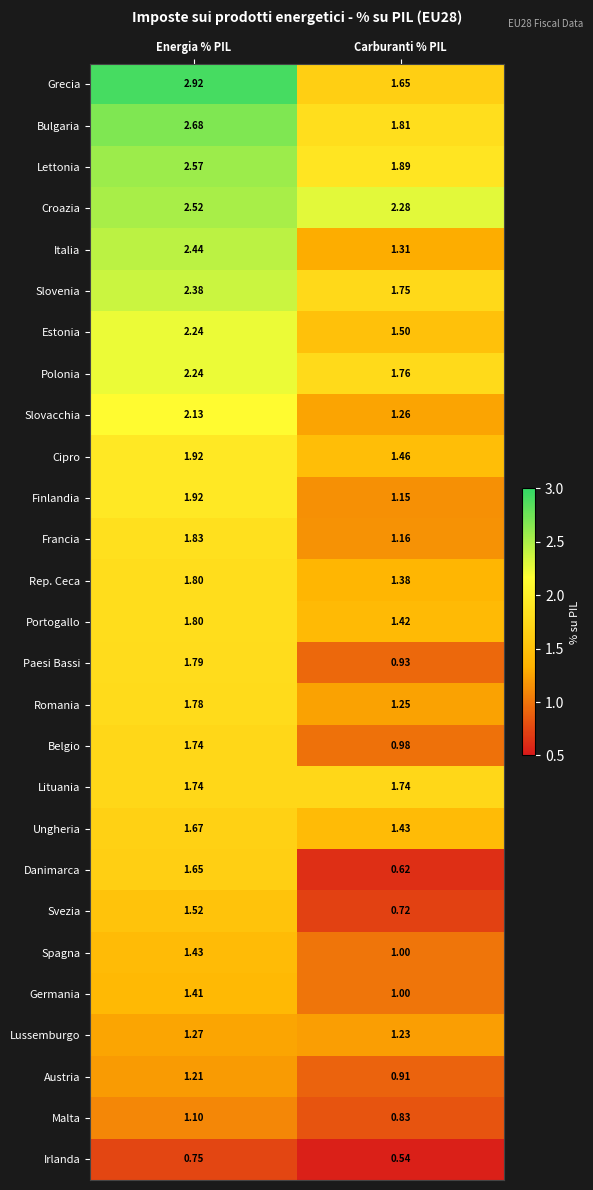

Is the value of Spagna at Carburanti % PIL greater than the value of Croazia at Carburanti % PIL?

No